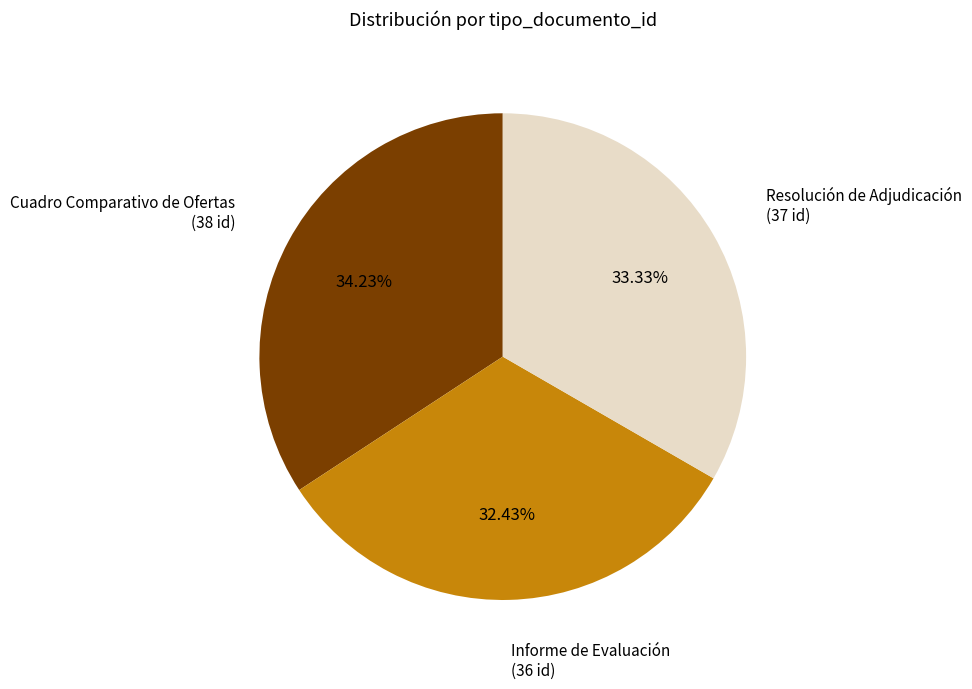

To the nearest percent, what is the combined percentage of Resolución de Adjudicación and Cuadro Comparativo de Ofertas?

68%